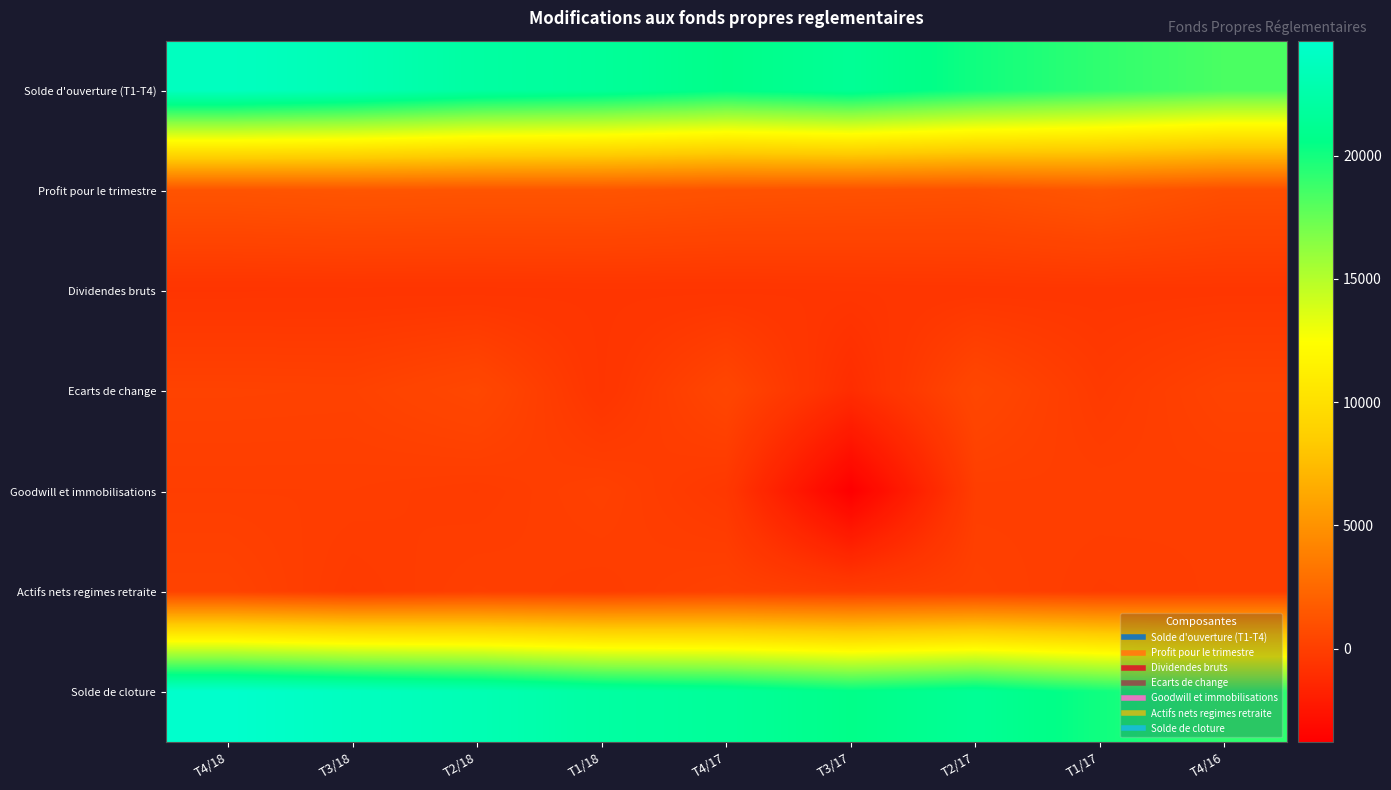

Reading left to right, what are all the values shown in this chart?

Solde d'ouverture (T1-T4): T4/18=23911	T3/18=23225	T2/18=22115	T1/18=21618	T4/17=20664	T3/17=21356	T2/17=20093	T1/17=19148	T4/16=18345
Profit pour le trimestre: T4/18=1266	T3/18=1365	T2/18=1313	T1/18=1323	T4/17=1159	T3/17=1093	T2/17=1045	T1/17=1402	T4/16=927
Dividendes bruts: T4/18=-626	T3/18=-612	T2/18=-615	T1/18=-592	T4/17=-593	T3/17=-560	T2/17=-518	T1/17=-502	T4/16=-488
Ecarts de change: T4/18=181	T3/18=151	T2/18=536	T1/18=-582	T4/17=431	T3/17=-1057	T2/17=503	T1/17=-253	T4/16=223
Goodwill et immobilisations: T4/18=-65	T3/18=-61	T2/18=-176	T1/18=90	T4/17=-388	T3/17=-3778	T2/17=-51	T1/17=-2	T4/16=-56
Actifs nets regimes retraite: T4/18=212	T3/18=-237	T2/18=9	T1/18=-108	T4/17=140	T3/17=-109	T2/17=96	T1/17=-131	T4/16=-41
Solde de cloture: T4/18=24641	T3/18=23911	T2/18=23225	T1/18=22115	T4/17=21618	T3/17=20664	T2/17=21356	T1/17=20093	T4/16=19148